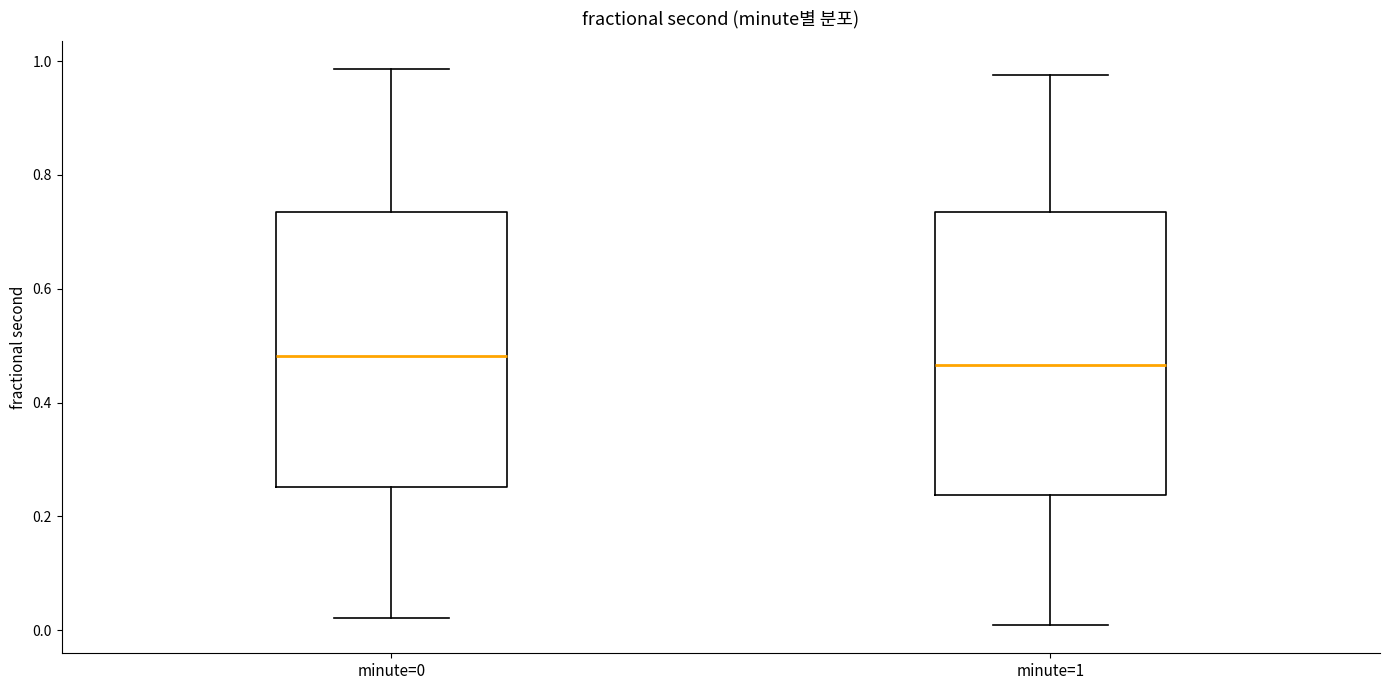

Where is the lower edge of the box for minute=0 on the y-axis? The values are not printed on the chart, so give them approximately, as read against the axis.

0.26